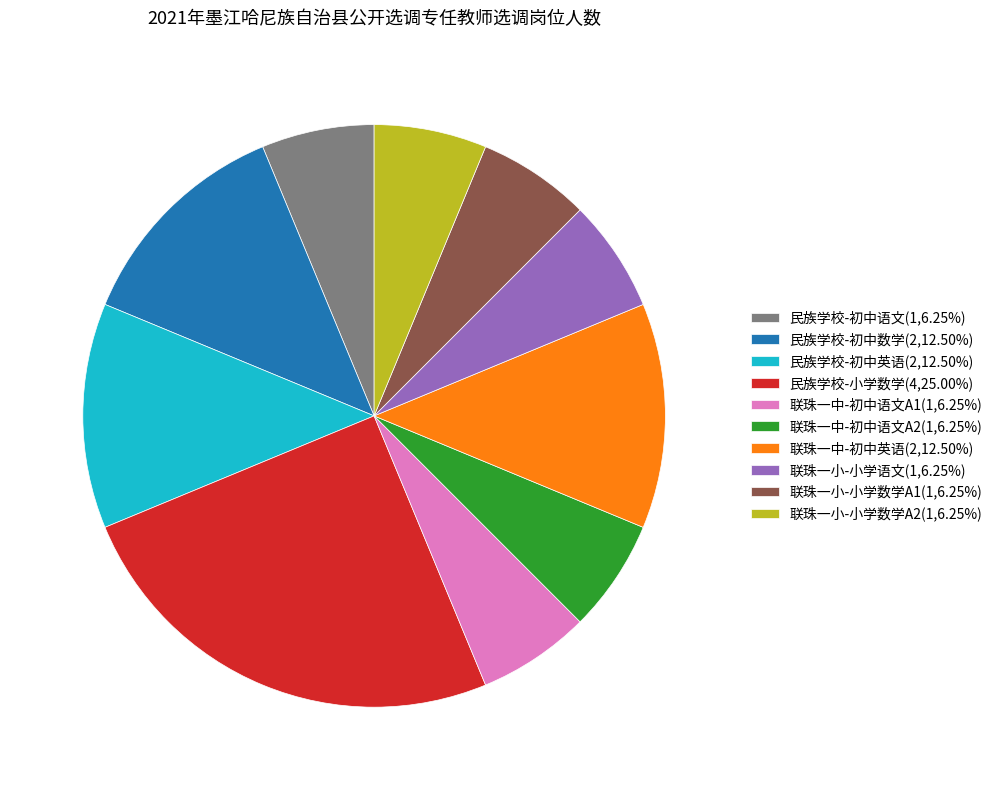

Is the sum of 民族学校-小学数学(4,25.00%) and 民族学校-初中英语(2,12.50%) greater than half?

No